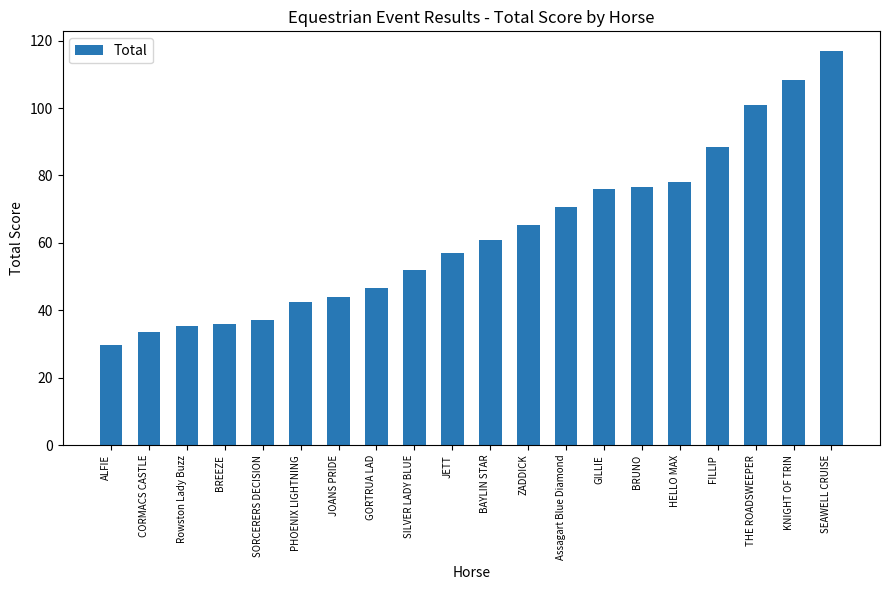

True or false: the data shows 52.0 at SILVER LADY BLUE.

True